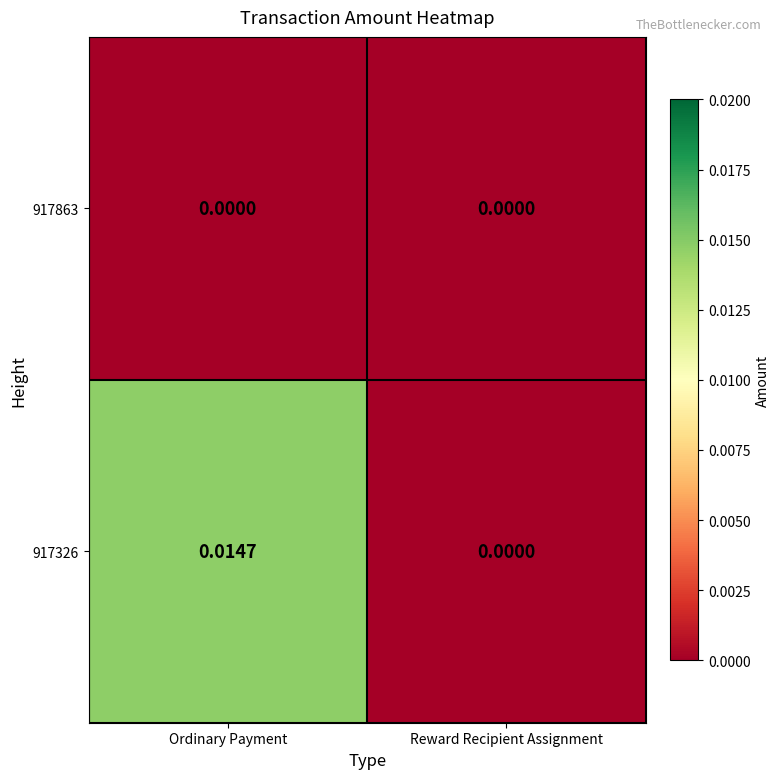

Which category has the highest value in the 917326 series?

Ordinary Payment